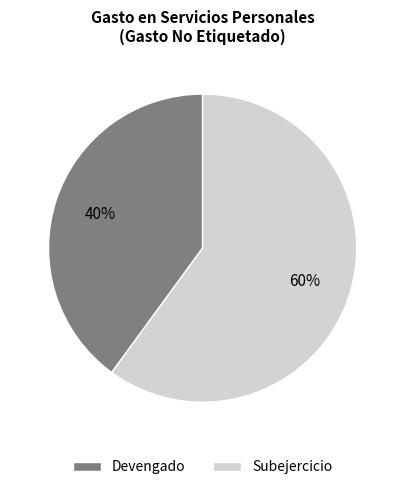

How many segments does this pie chart have?

2